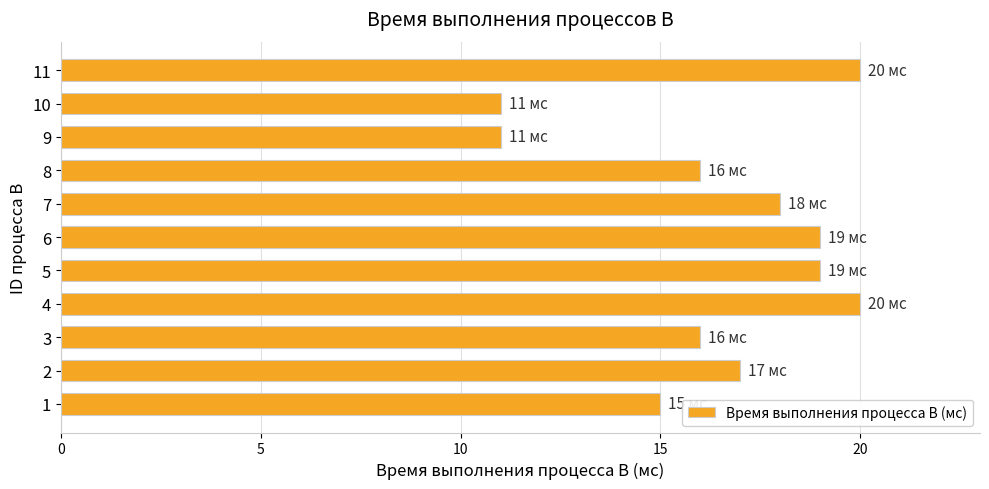

Reading bottom to top, list all the values displayed in this chart.

1=15	2=17	3=16	4=20	5=19	6=19	7=18	8=16	9=11	10=11	11=20